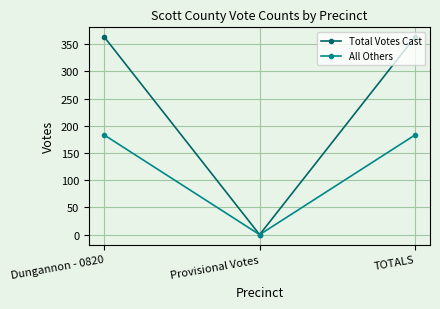

List the series in order of their overall mean, highest first.

Total Votes Cast, All Others